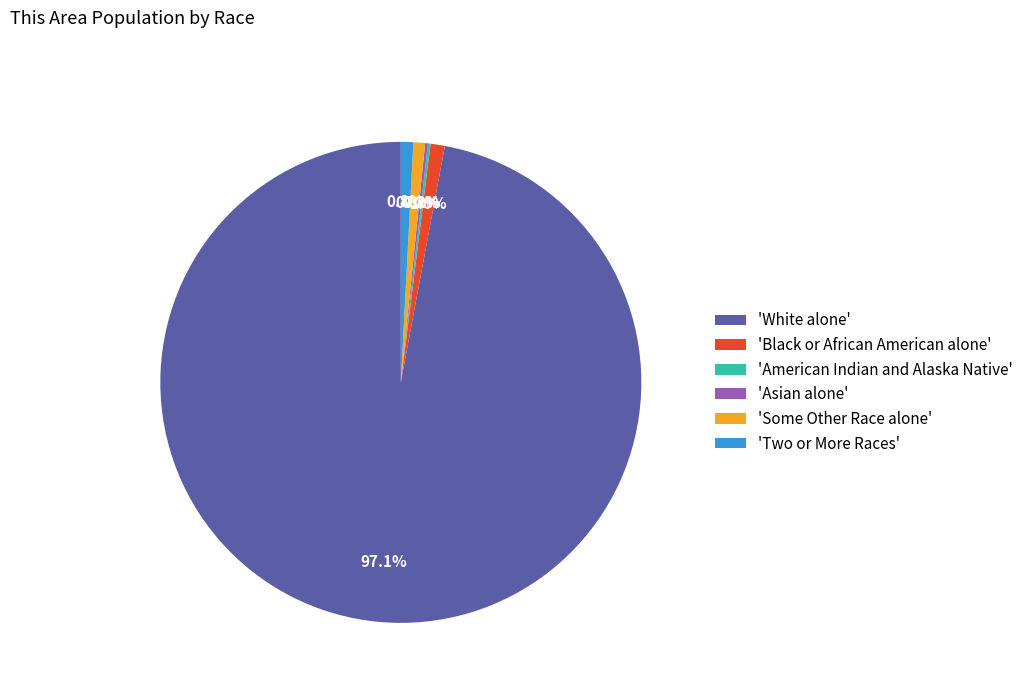

Which slice represents more than half of the pie?

'White alone'